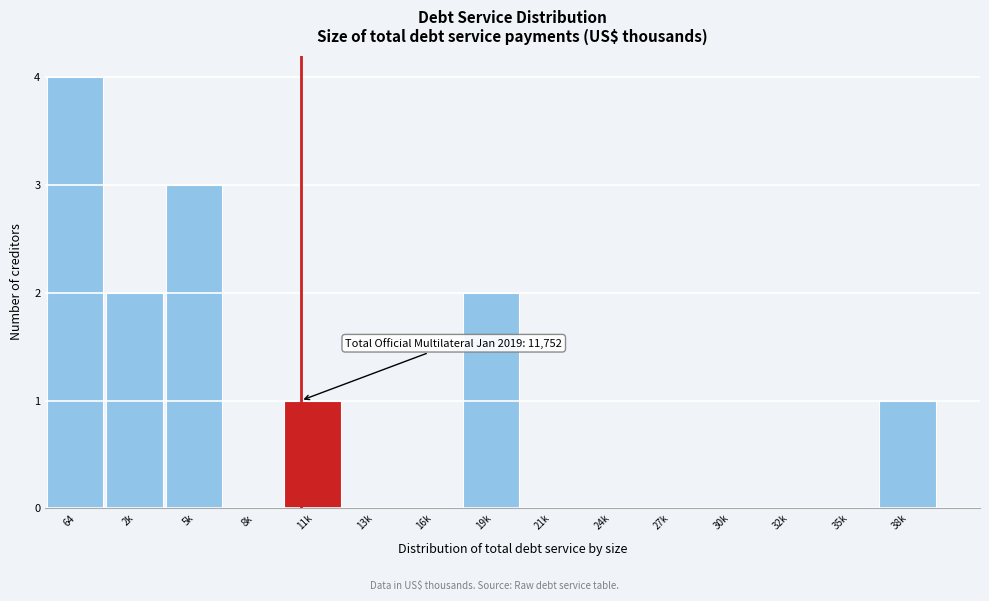

Reading right to left, what are all the values shown in this chart?

38k=1	35k=0	32k=0	30k=0	27k=0	24k=0	21k=0	19k=2	16k=0	13k=0	11k=1	8k=0	5k=3	2k=2	64=4